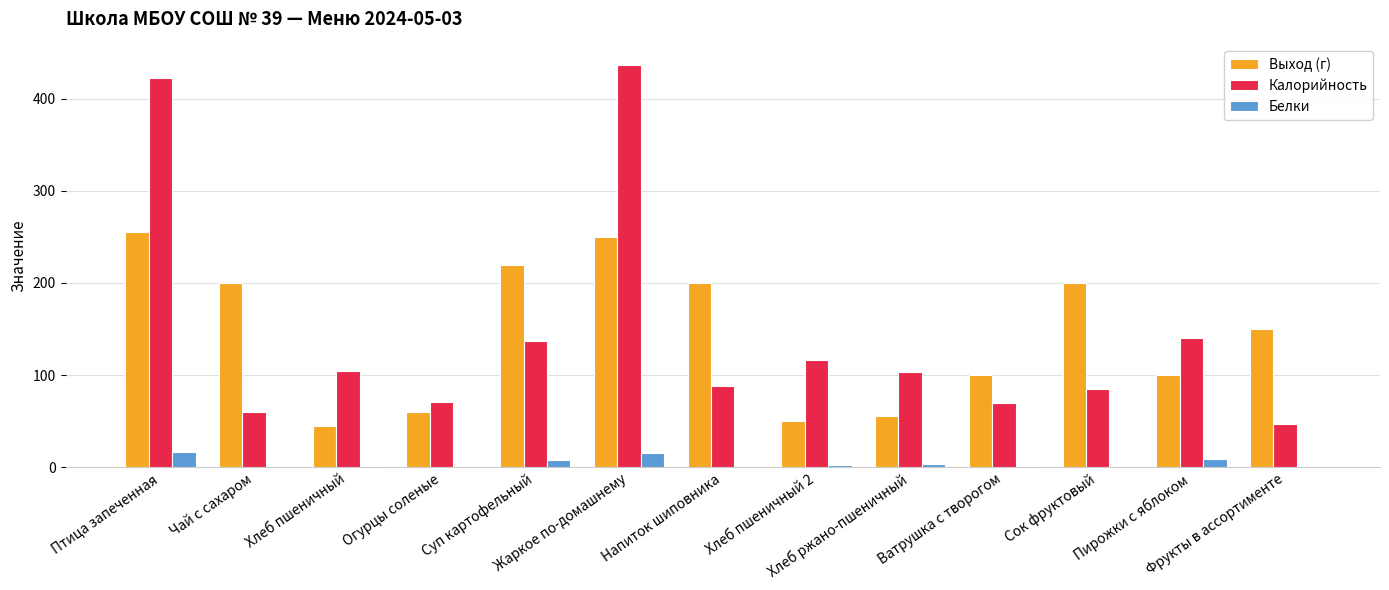

How many groups of bars are there?

13